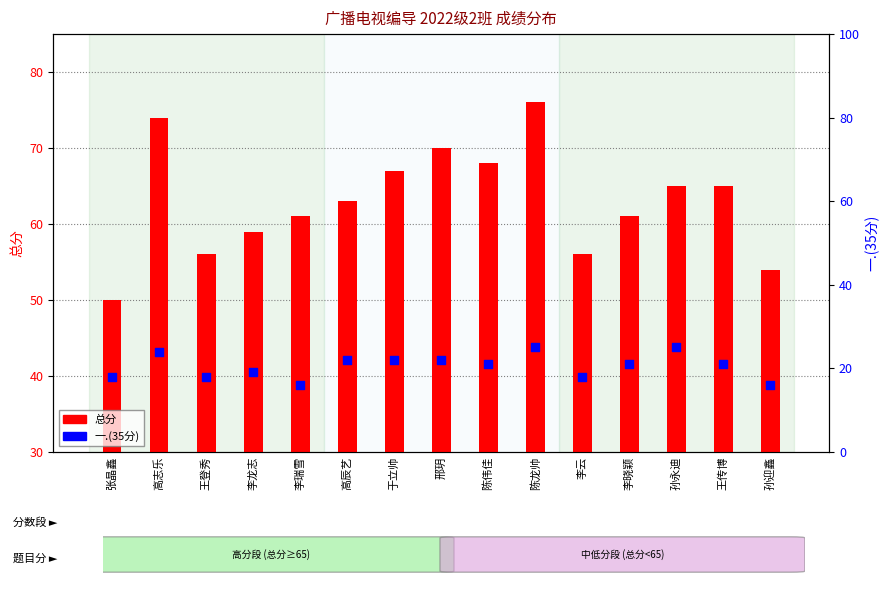

Which series reaches the minimum Y coordinate?

一.(35分)